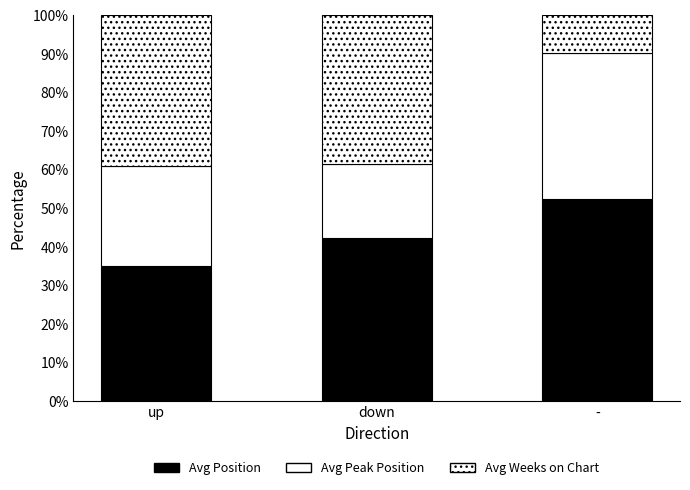

Which series has the largest total across all categories?

Avg Position